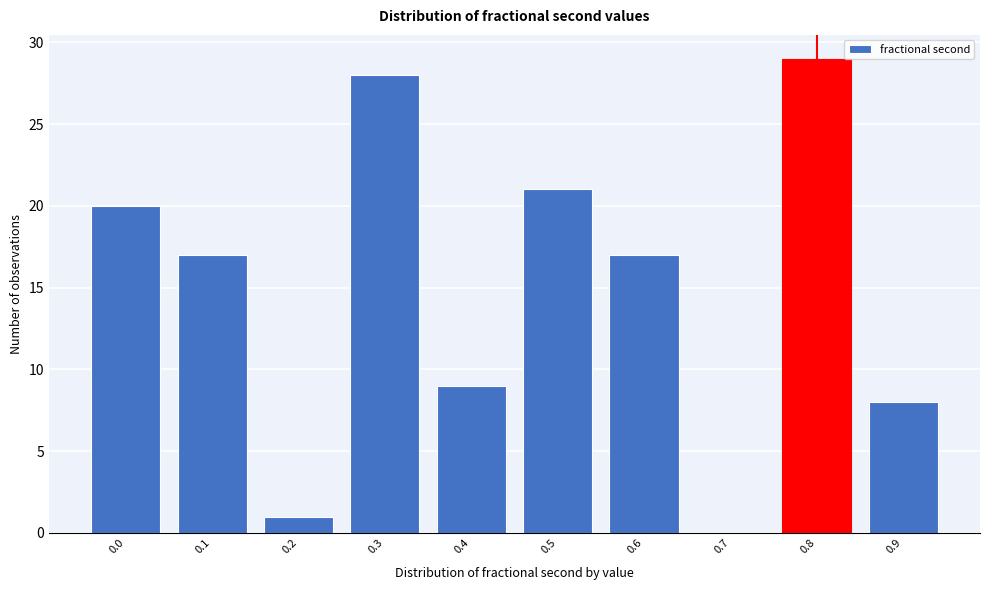

Reading left to right, transcribe all the data shown in this chart.

0.0=20	0.1=17	0.2=1	0.3=28	0.4=9	0.5=21	0.6=17	0.7=0	0.8=29	0.9=8